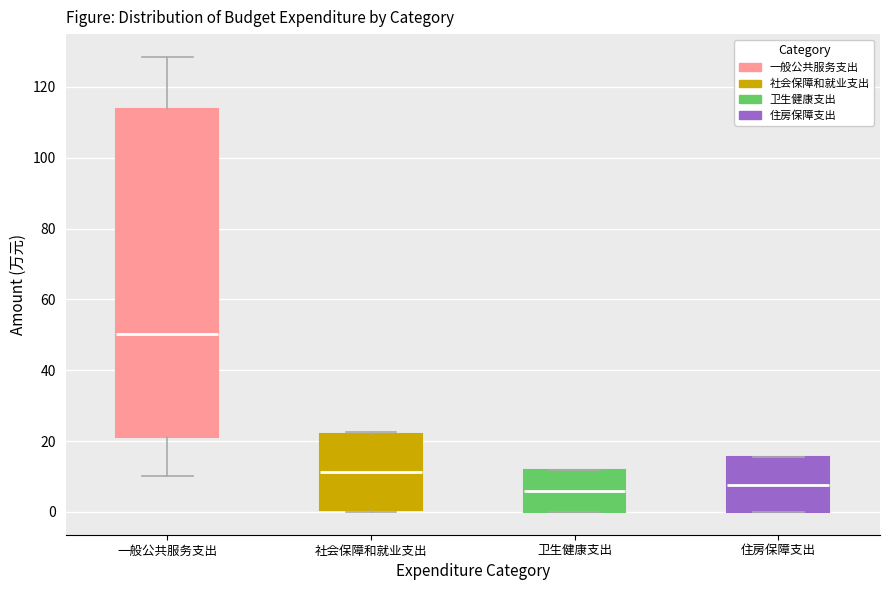

Where is the lower edge of the box for 社会保障和就业支出 on the y-axis? The values are not printed on the chart, so give them approximately, as read against the axis.

0